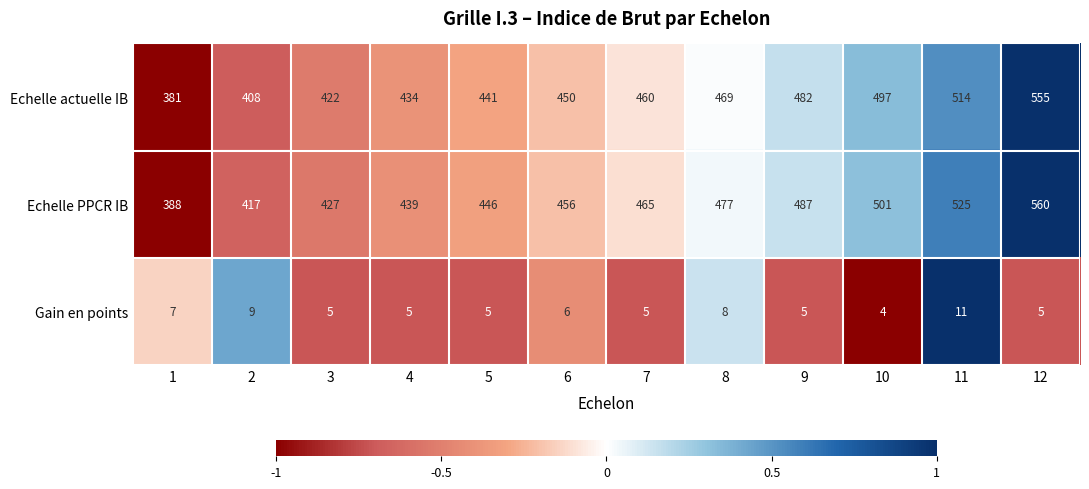

What is the total value across all series at 4?

878